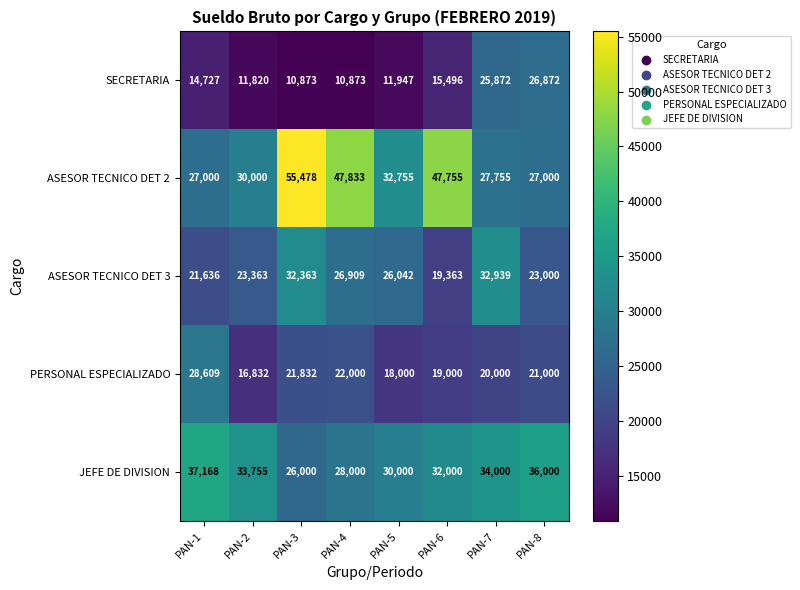

Is it true that ASESOR TECNICO DET 3 equals 19363 at PAN-6?

True